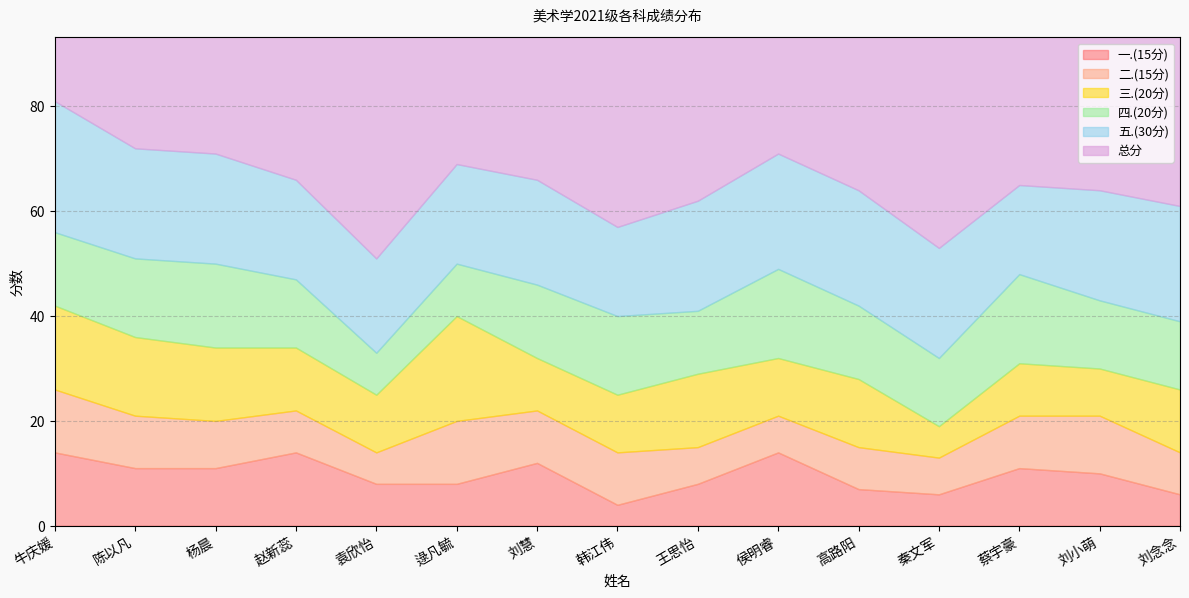

What are all the series names shown in the legend?

一.(15分), 二.(15分), 三.(20分), 四.(20分), 五.(30分), 总分